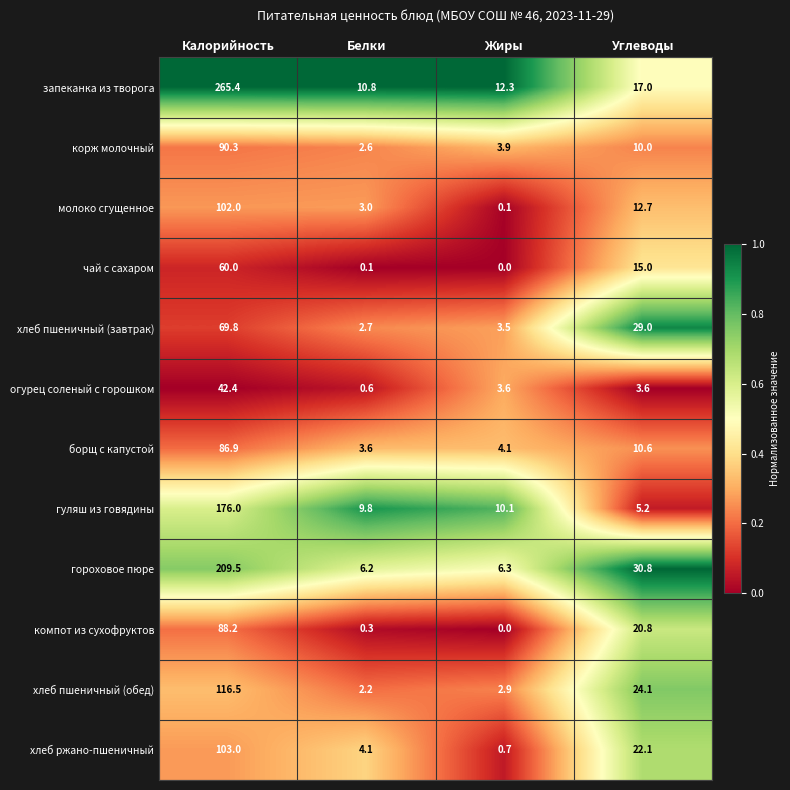

What is the sum of all хлеб пшеничный (завтрак) values?

105.0